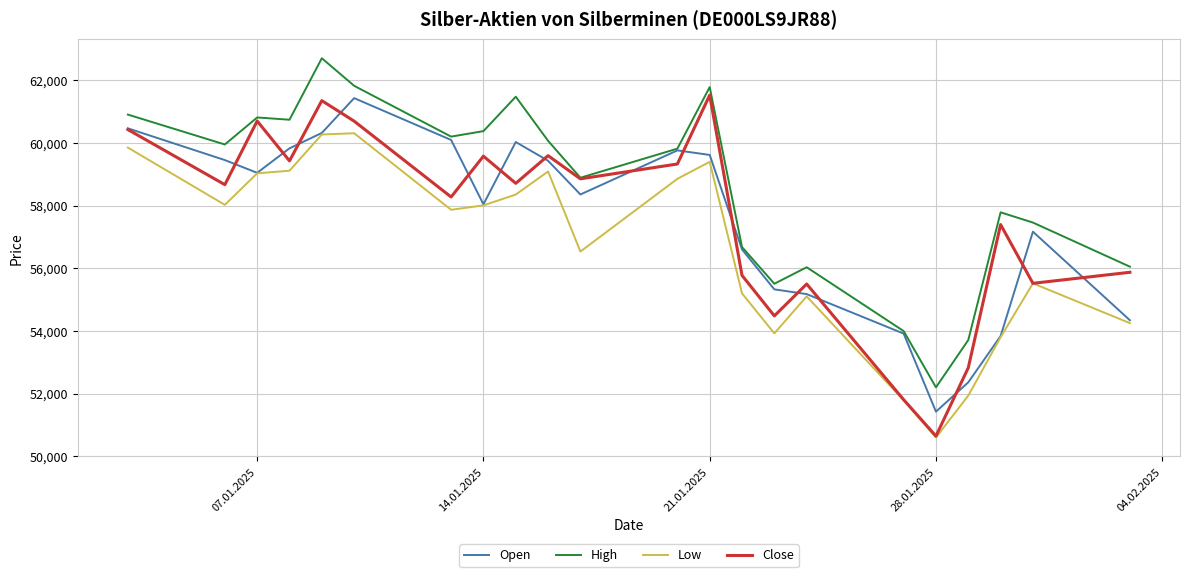

Which series has the largest range (max minus min)?

Close